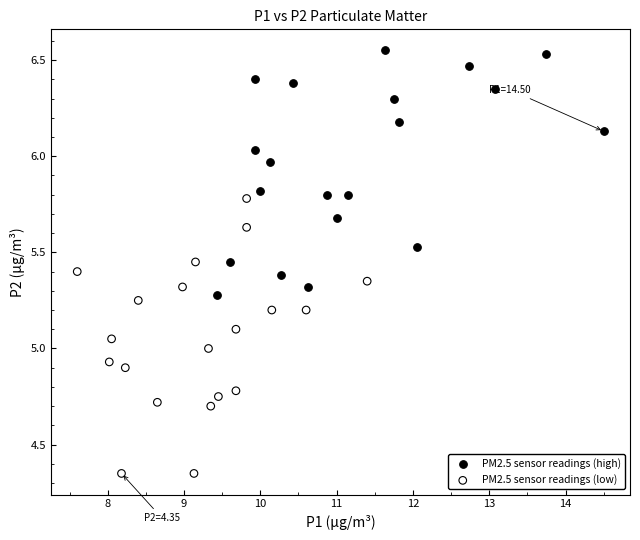

What are all the series names shown in the legend?

PM2.5 sensor readings (high), PM2.5 sensor readings (low)